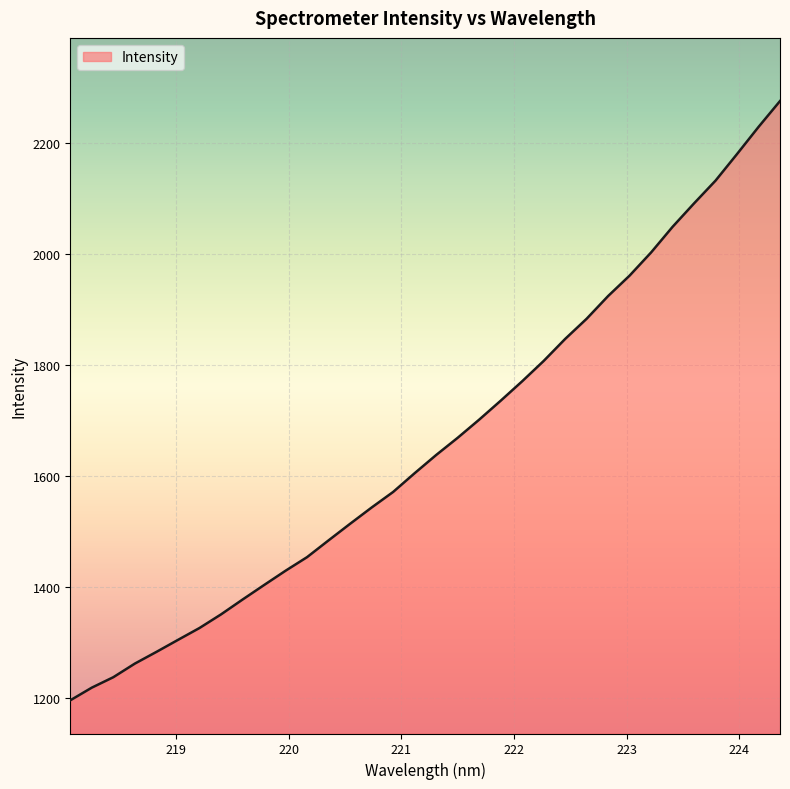

What is the maximum value shown in the chart?

2275.3